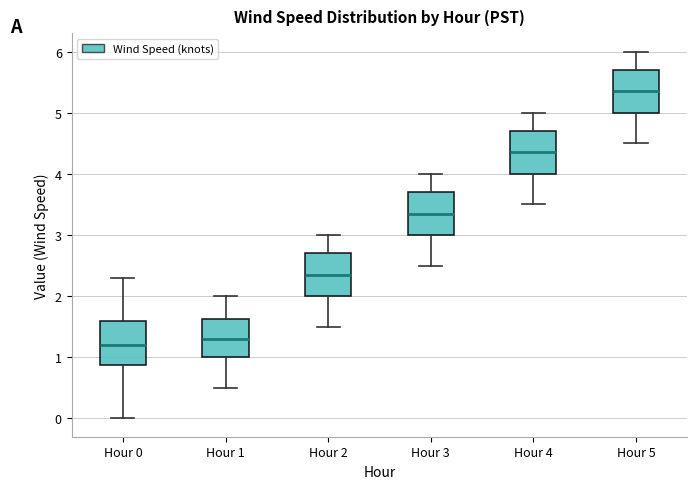

Reading left to right, read every box against the y-axis: the position of its median line, the range the box covers, and the ends of its whiskers. The values are not printed on the chart, so give them approximately, as read against the axis.

Hour 0: median 1.2, box 0.9 to 1.6, whiskers 0.0 to 2.3
Hour 1: median 1.3, box 1.0 to 1.6, whiskers 0.5 to 2.0
Hour 2: median 2.4, box 2.0 to 2.7, whiskers 1.5 to 3.0
Hour 3: median 3.4, box 3.0 to 3.7, whiskers 2.5 to 4.0
Hour 4: median 4.4, box 4.0 to 4.7, whiskers 3.5 to 5.0
Hour 5: median 5.4, box 5.0 to 5.7, whiskers 4.5 to 6.0